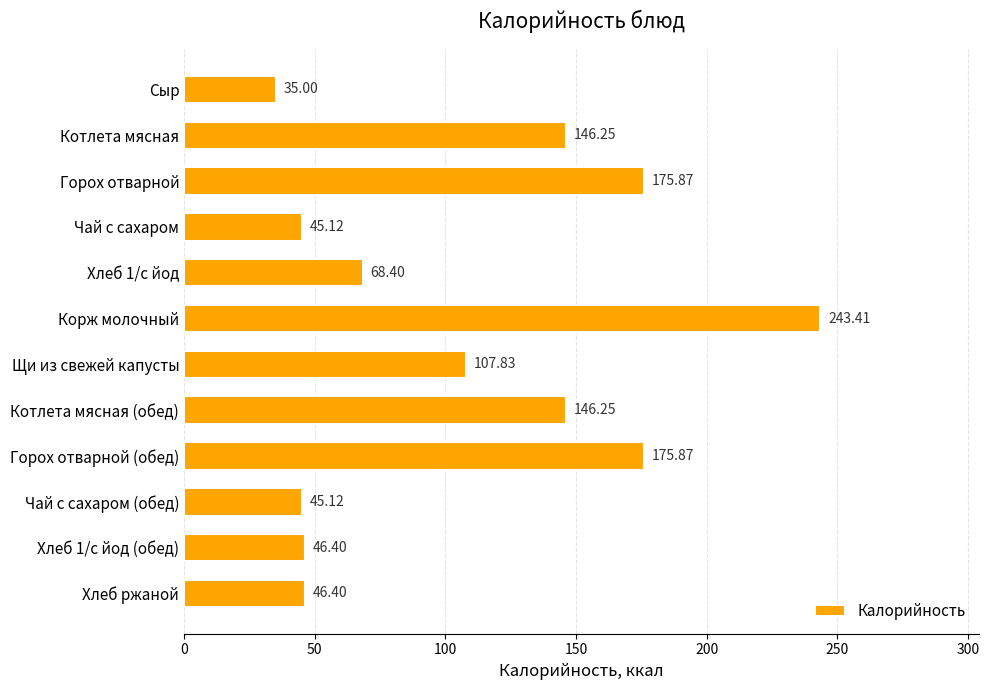

How many data points are above 107?

6